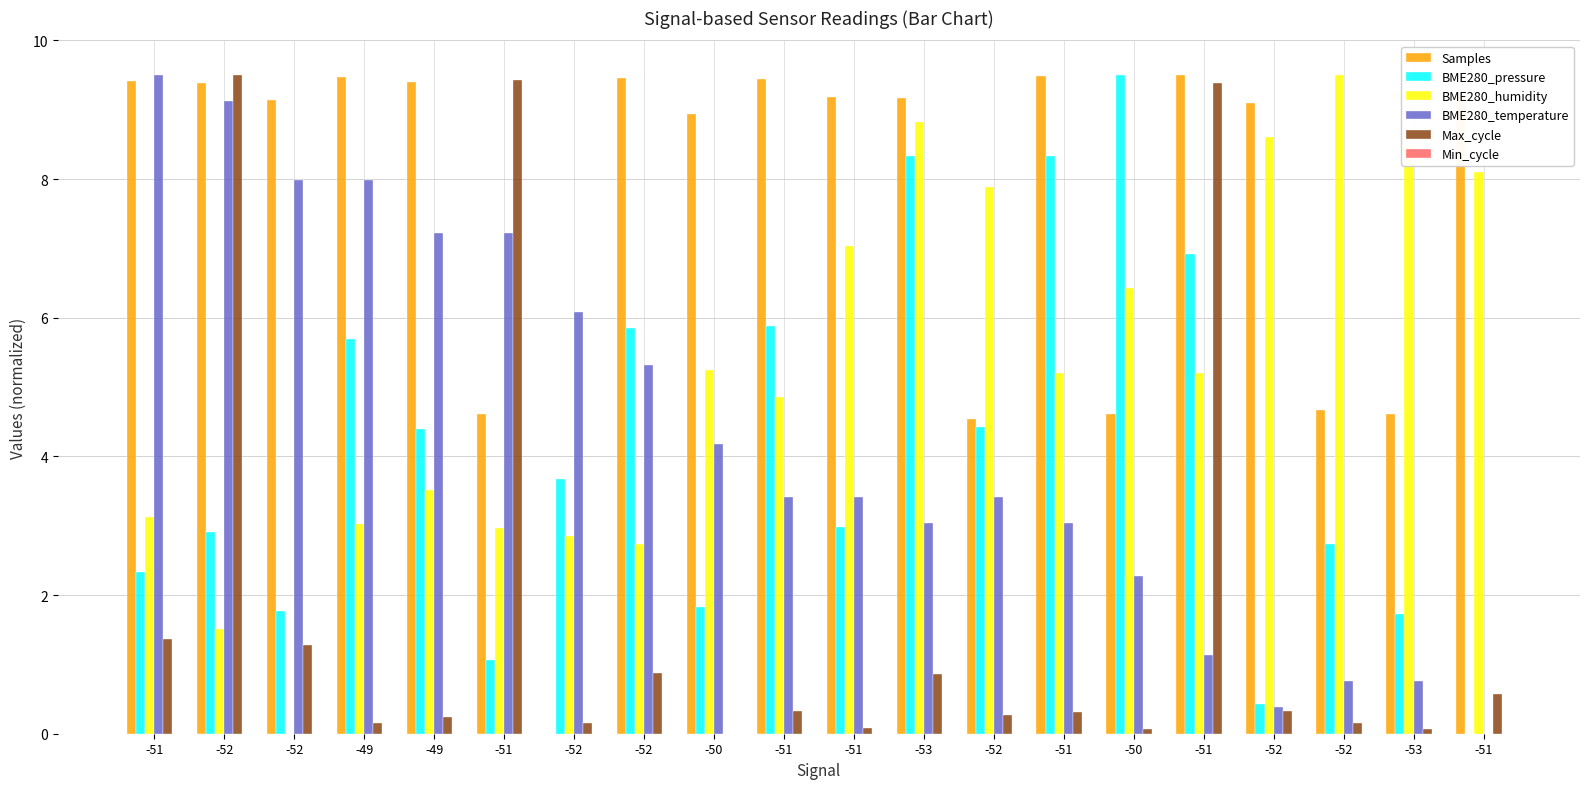

What is the sum of all BME280_humidity values?

105.1